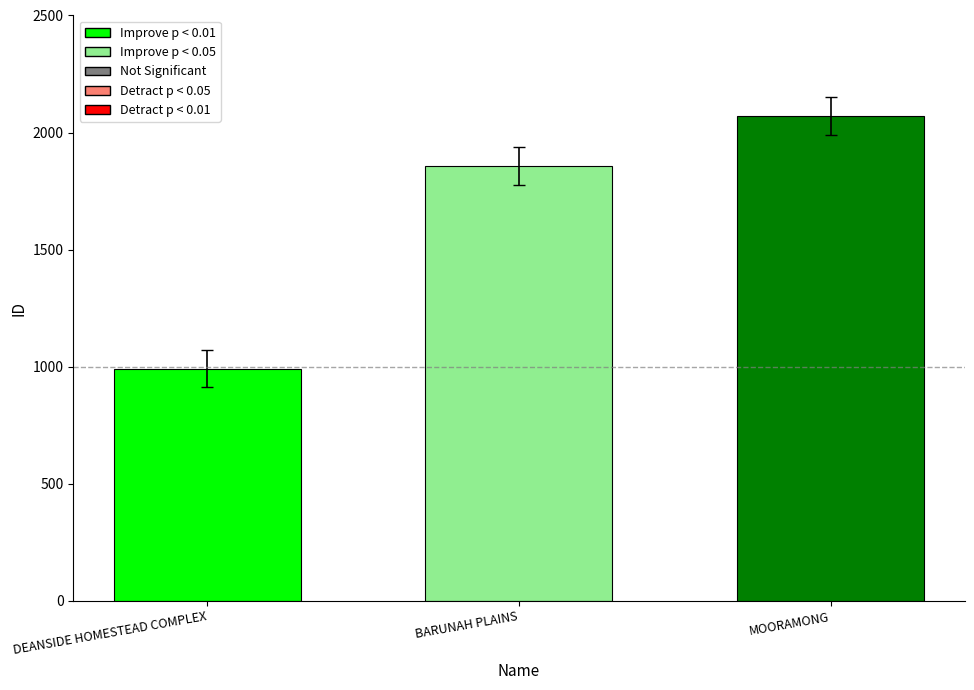

What is the minimum value shown in the chart?

992